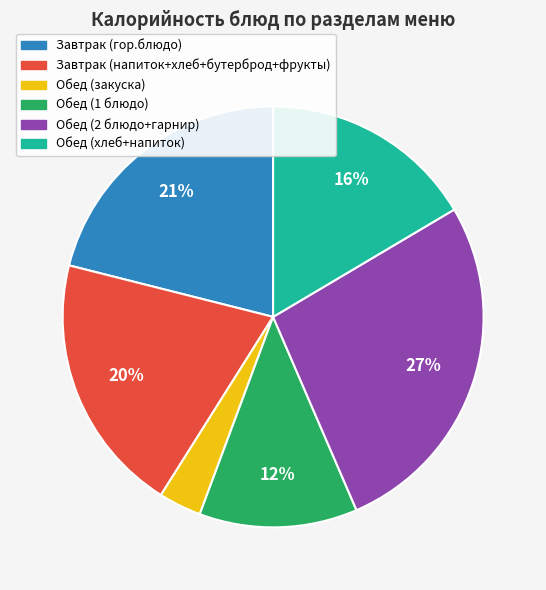

Does any single category account for the majority?

No